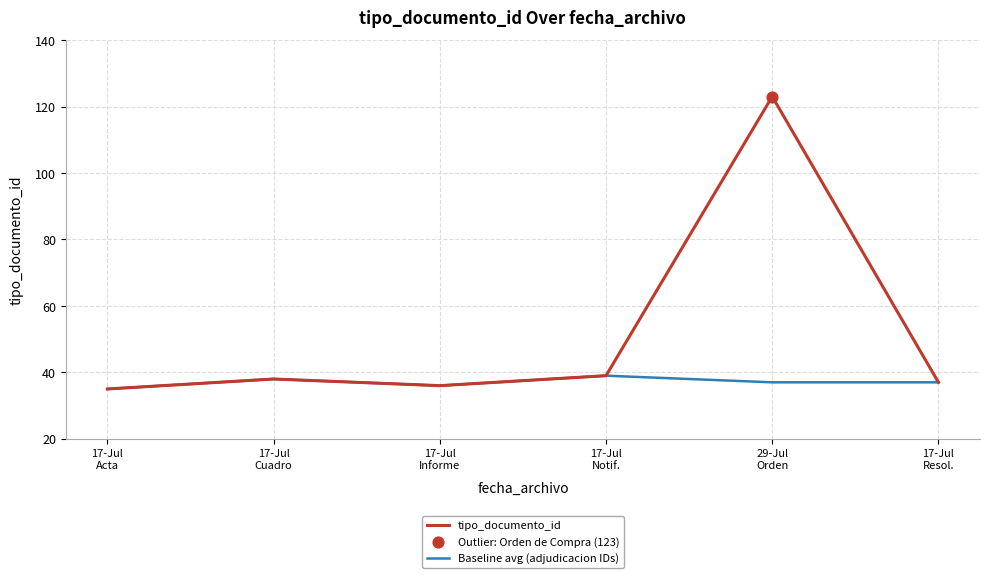

Which series has the largest total across all categories?

tipo_documento_id